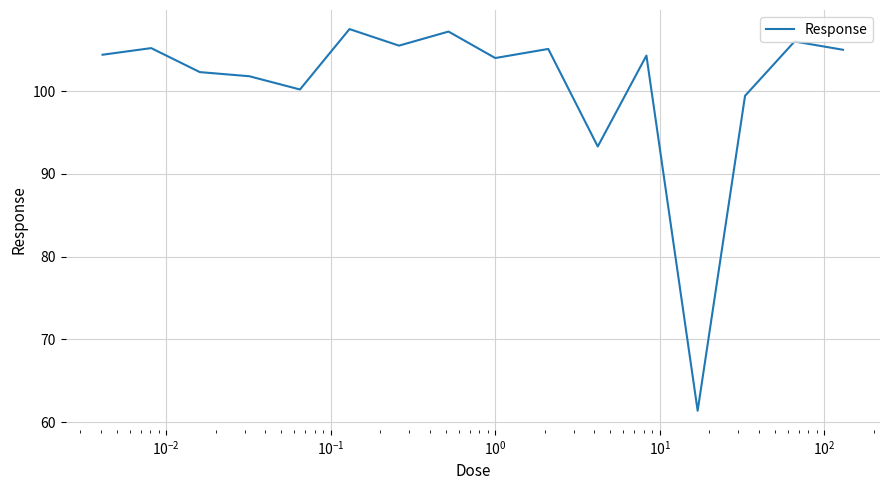

What is the greatest value displayed?

107.5